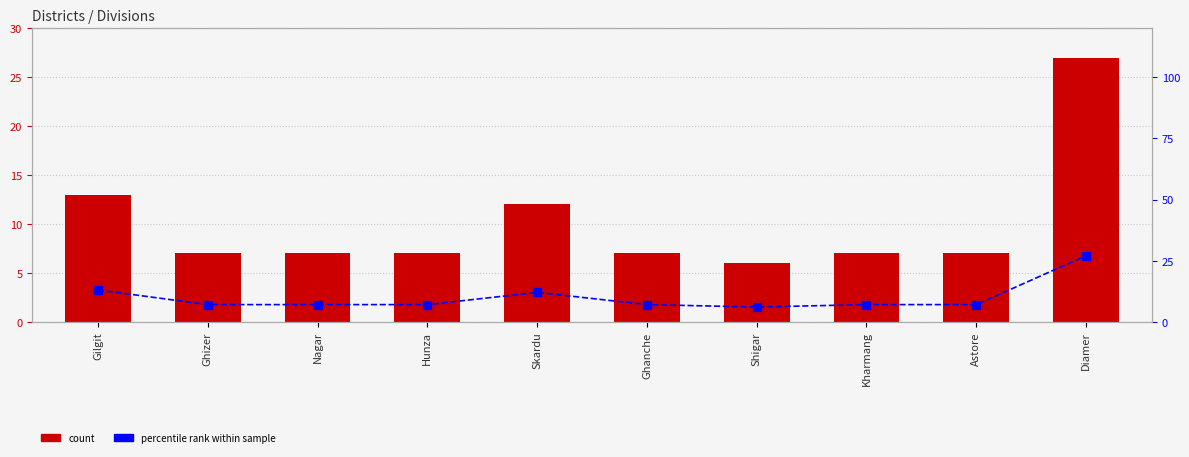

What is the average value of the percentile rank series?

10.0